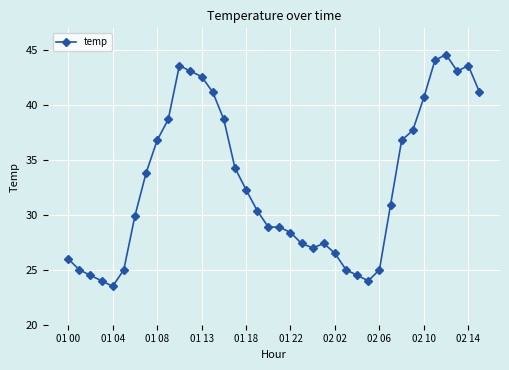

Reading left to right, extract all data points from this chart.

26.0	25.0	24.5	24.0	23.5	25.0	29.9	33.8	36.8	38.7	43.6	43.1	42.6	41.2	38.7	34.3	32.3	30.4	28.9	28.9	28.4	27.4	27.0	27.4	26.5	25.0	24.5	24.0	25.0	30.9	36.8	37.7	40.7	44.1	44.6	43.1	43.6	41.2